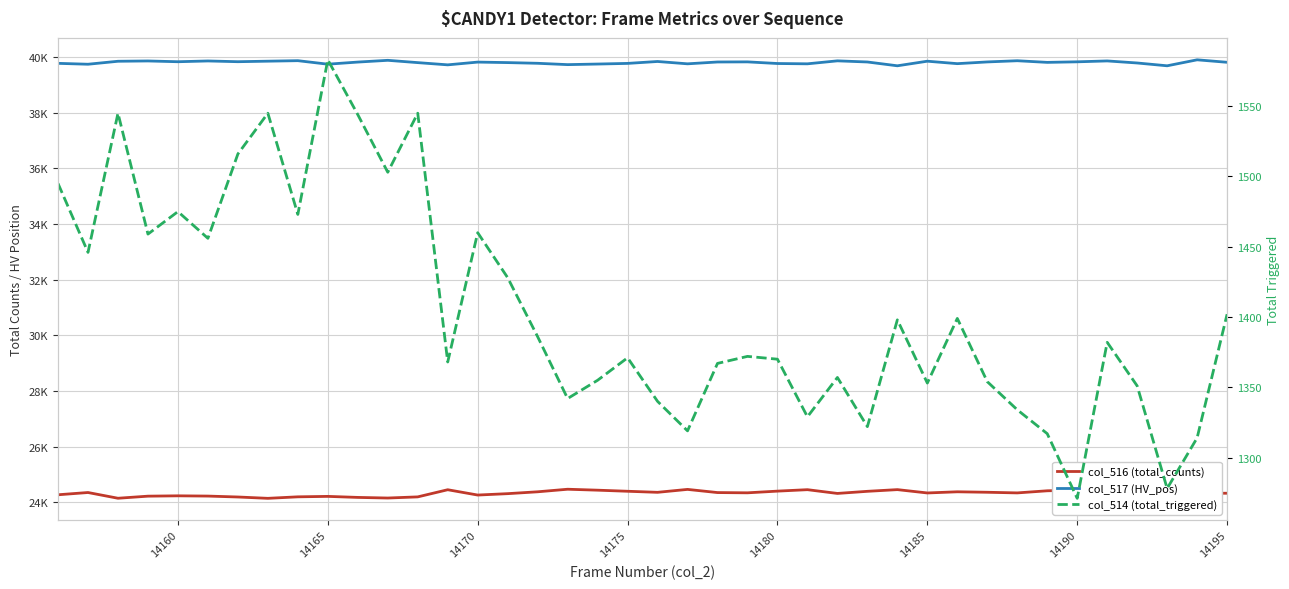

In col_516 (total_counts), how many points are higher than both neighbors (excluding endpoints)?

11